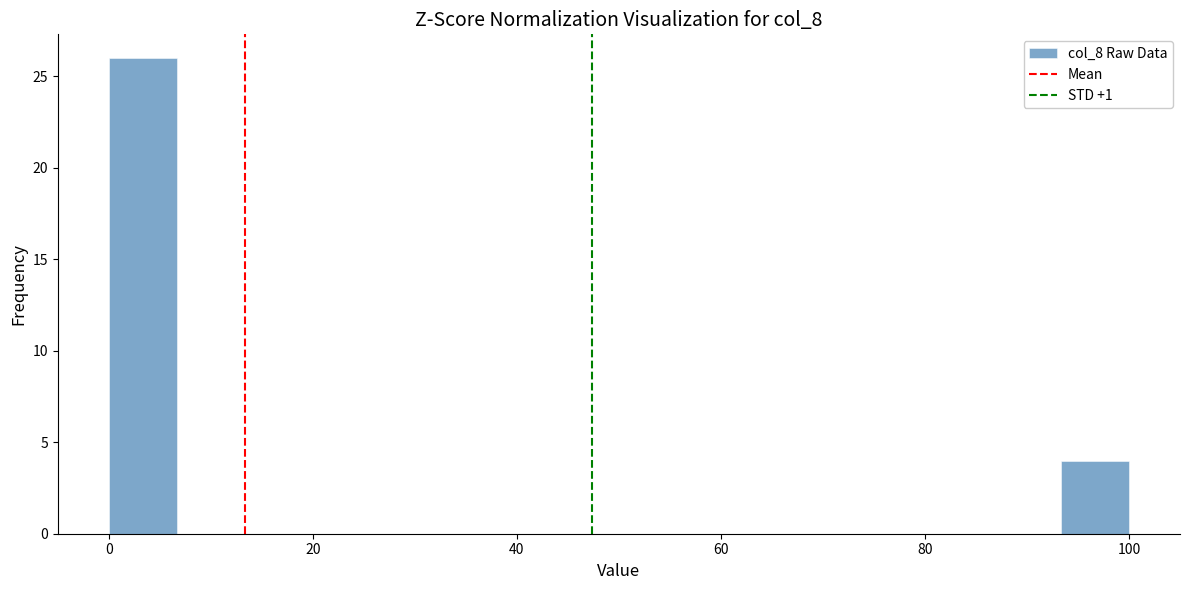

Around what value on the x-axis is the tallest bar? Give the approximate position of its centre, as read against the axis.

4